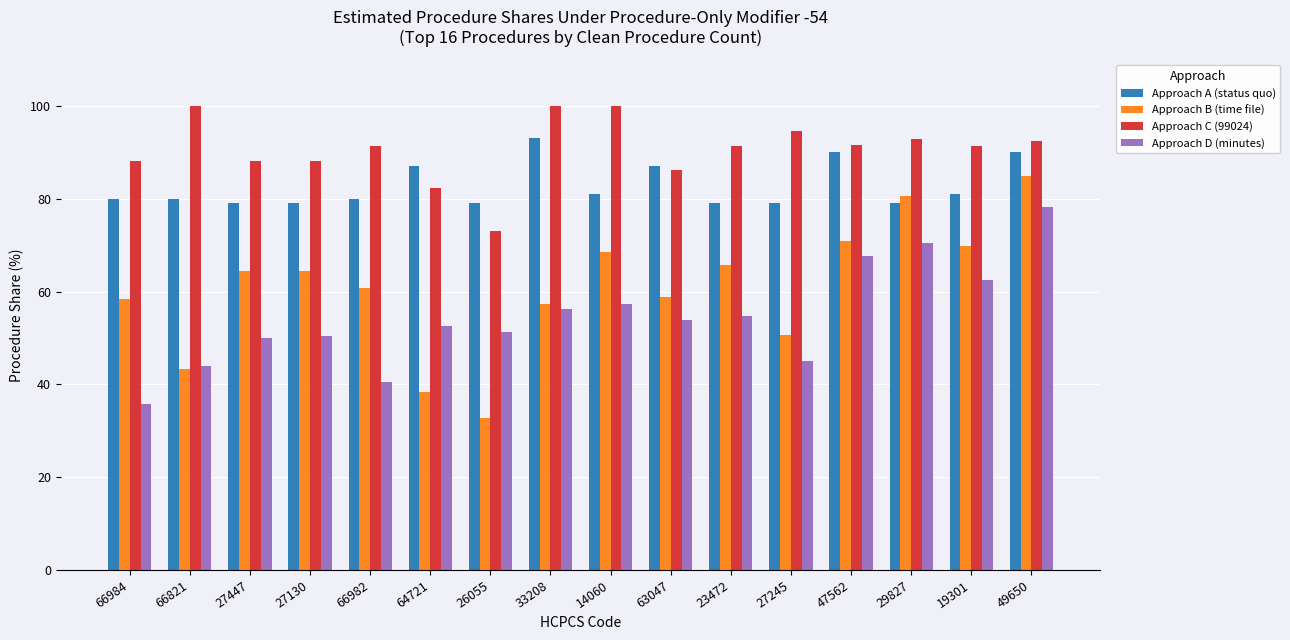

Which series has the largest range (max minus min)?

Approach B (time file)